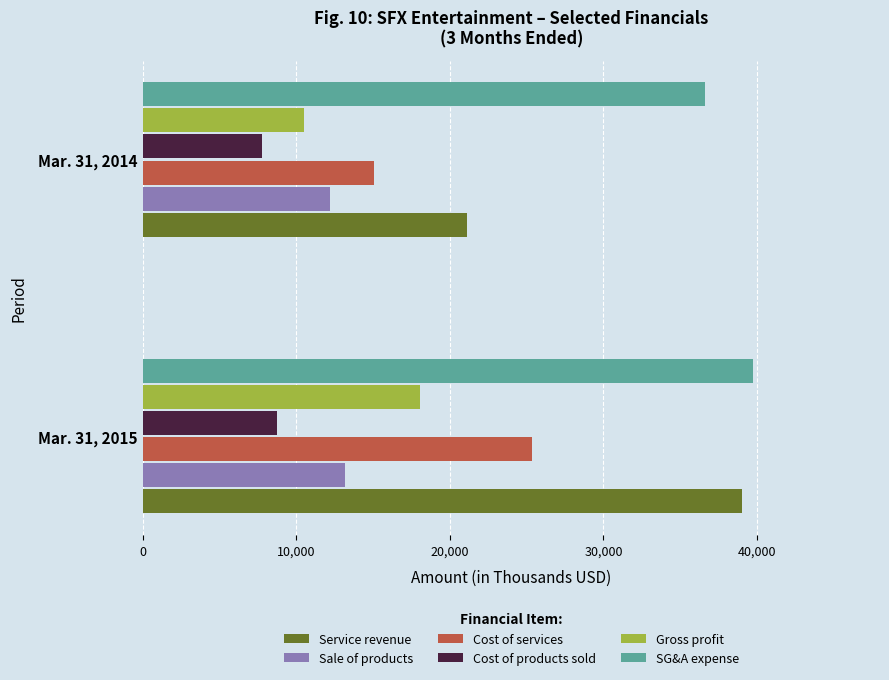

Rank the categories by Cost of products sold value from lowest to highest.

Mar. 31, 2014, Mar. 31, 2015